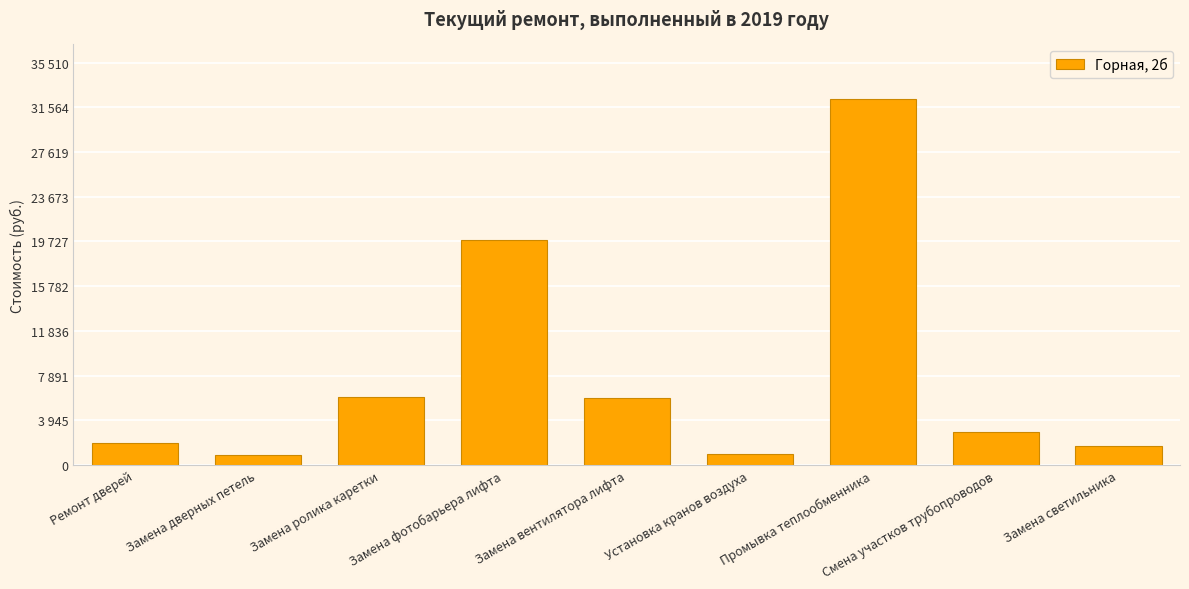

The chart shows a value of 916.5 at Замена дверных петель. True or false?

True